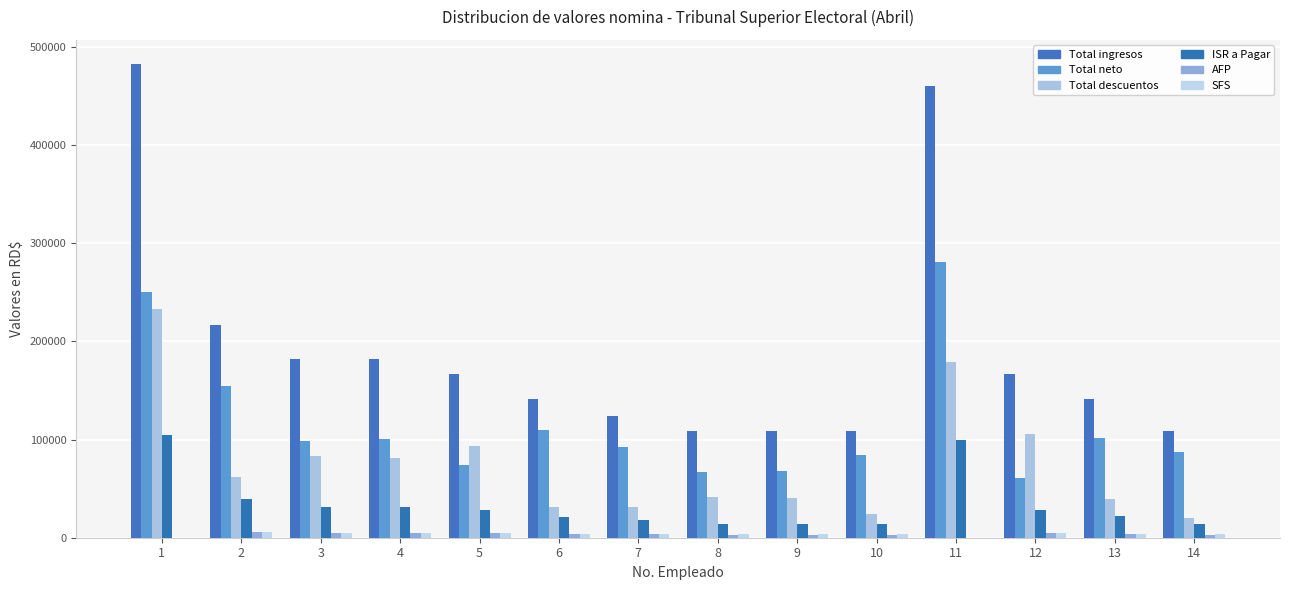

How many data points in Total descuentos are above 61444?

7